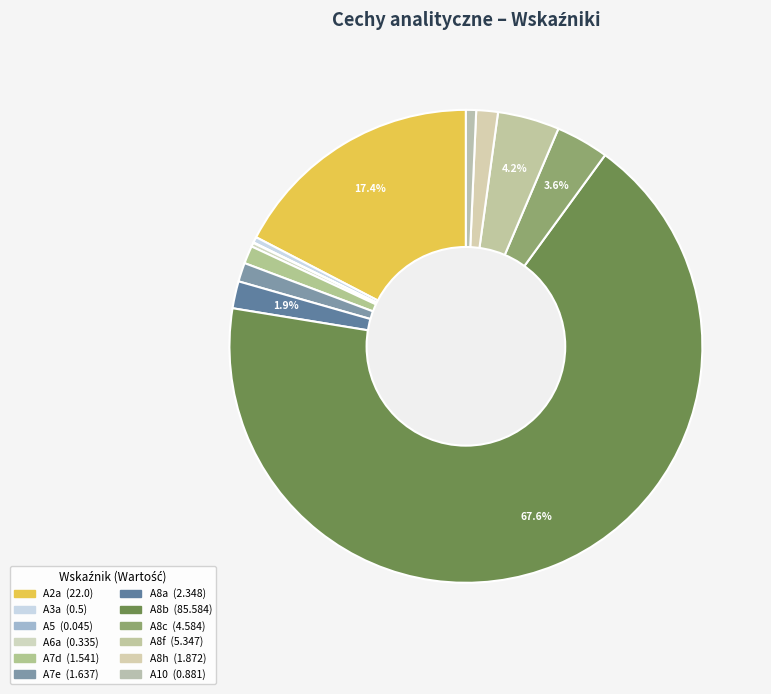

The A8h slice represents 1% of the pie. True or false?

True